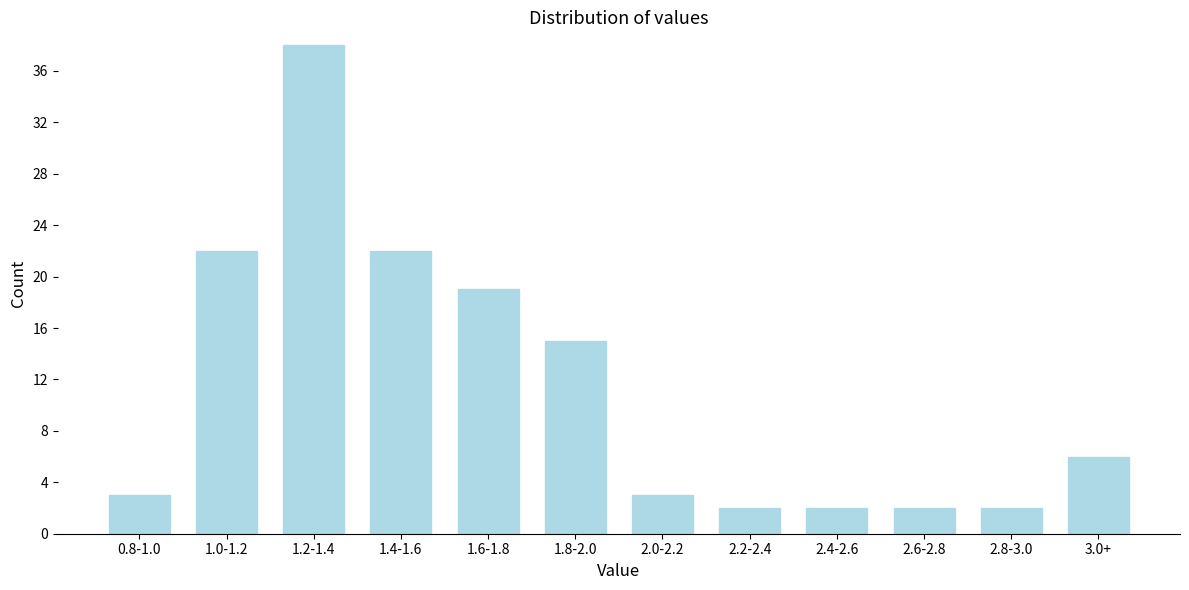

Reading right to left, extract all data points from this chart.

6	2	2	2	2	3	15	19	22	38	22	3